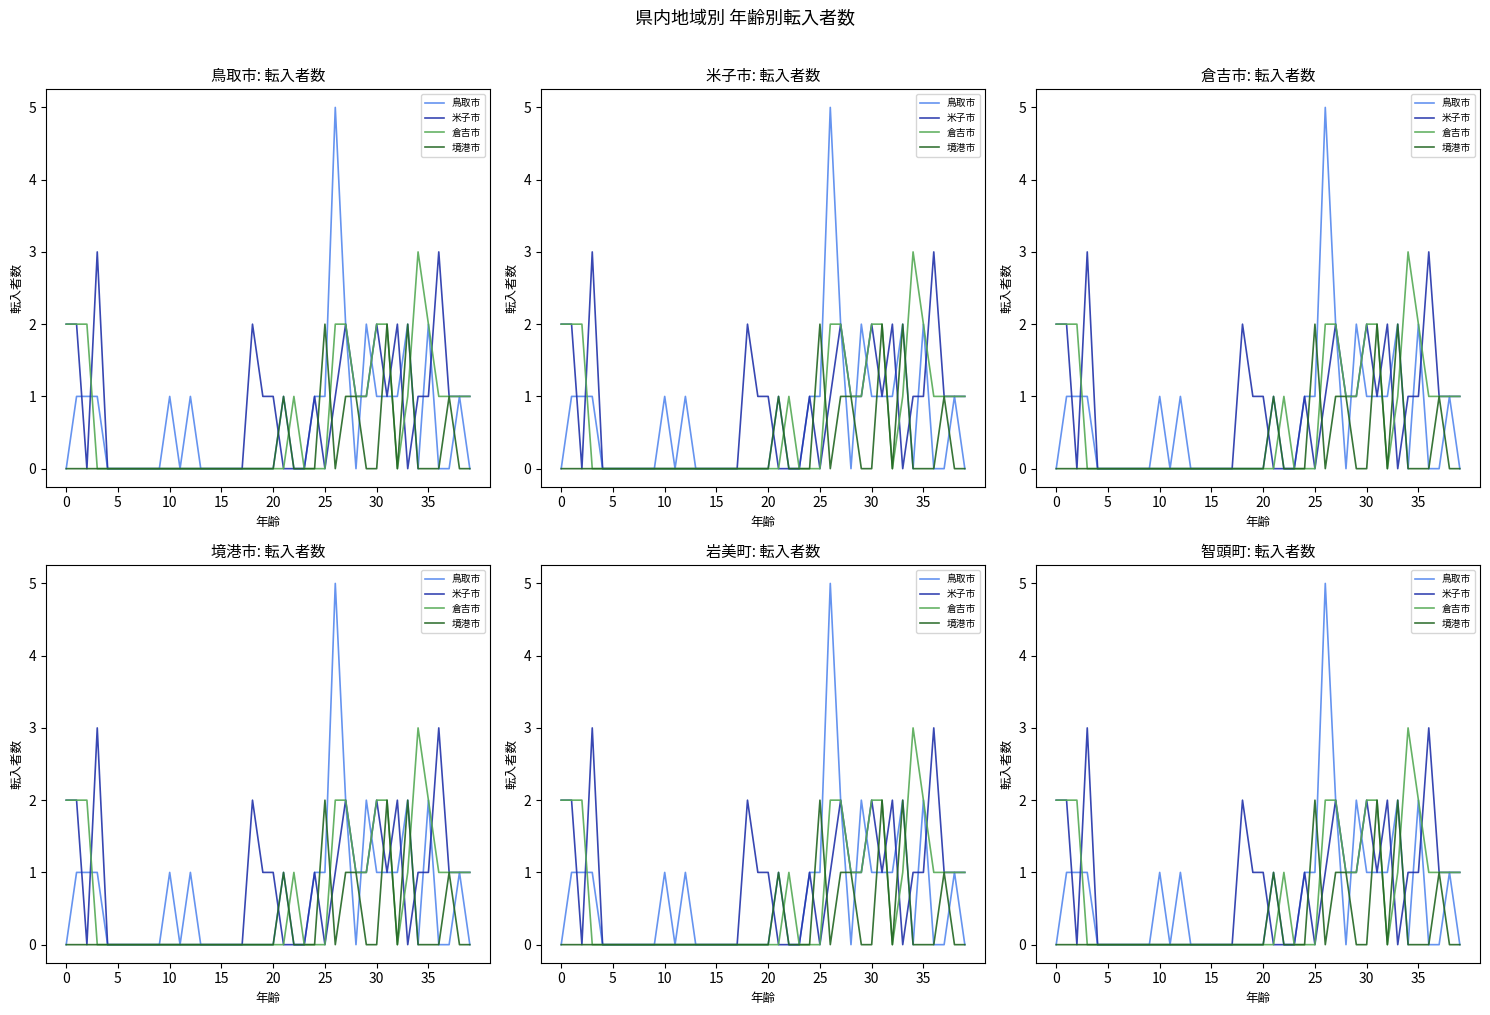

How many data points does each series have?

40